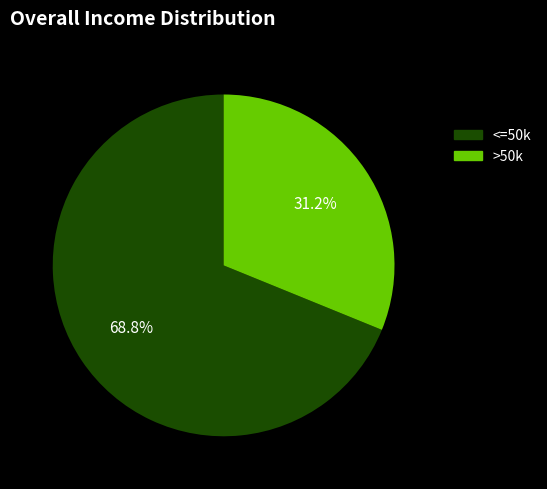

What is the majority slice?

<=50k